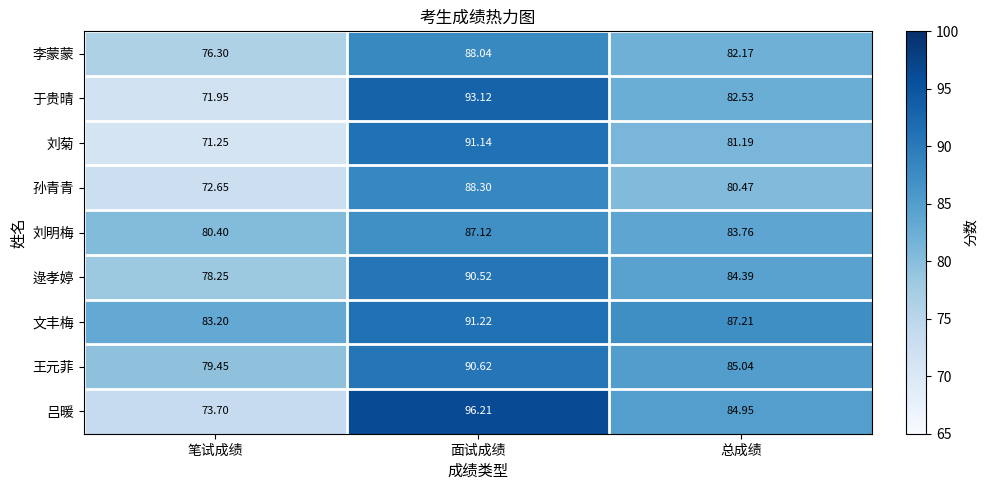

Is the value of 于贵晴 at 总成绩 greater than the value of 刘明梅 at 笔试成绩?

Yes